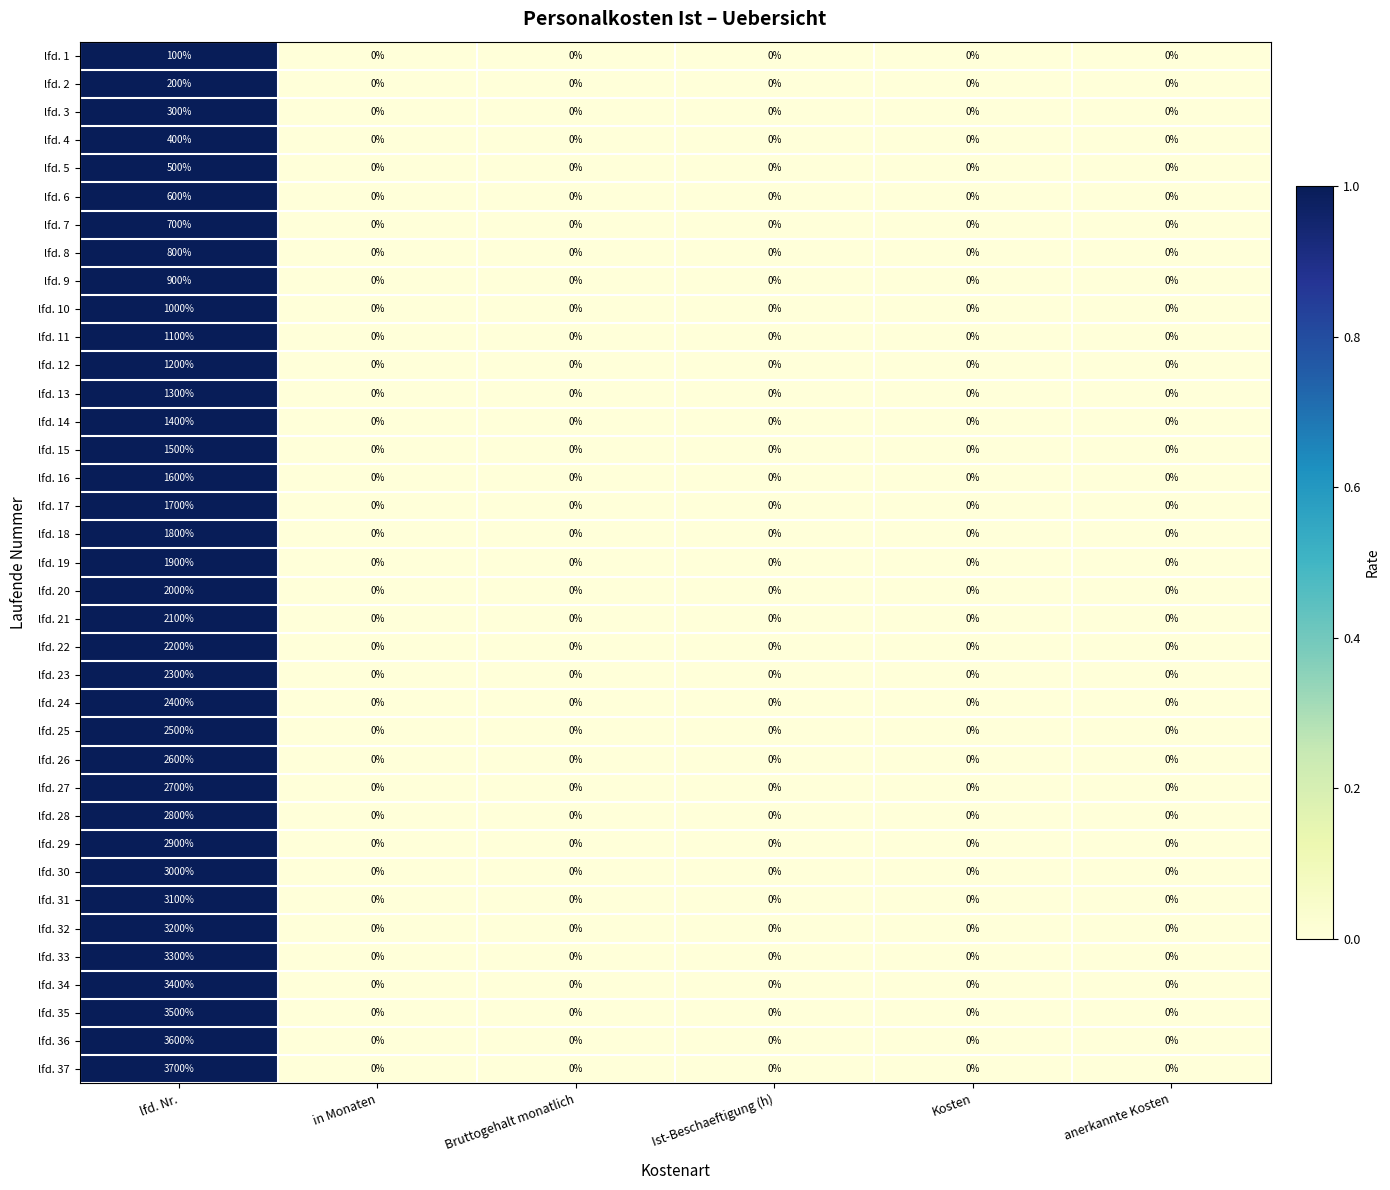

The lfd. 23 series shows 0 at anerkannte Kosten. True or false?

True